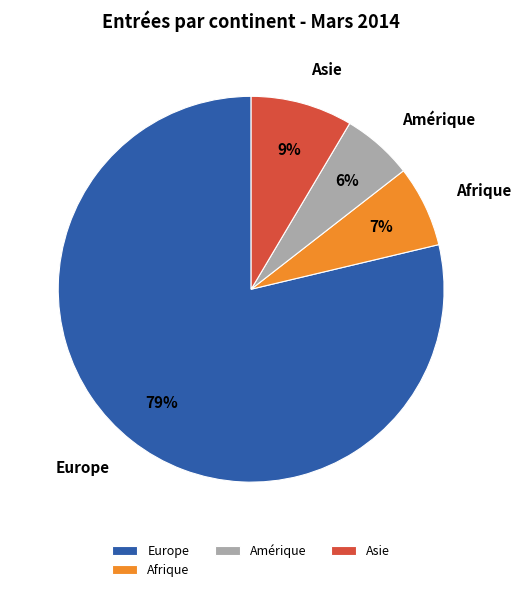

Is there a majority slice in this chart?

Yes